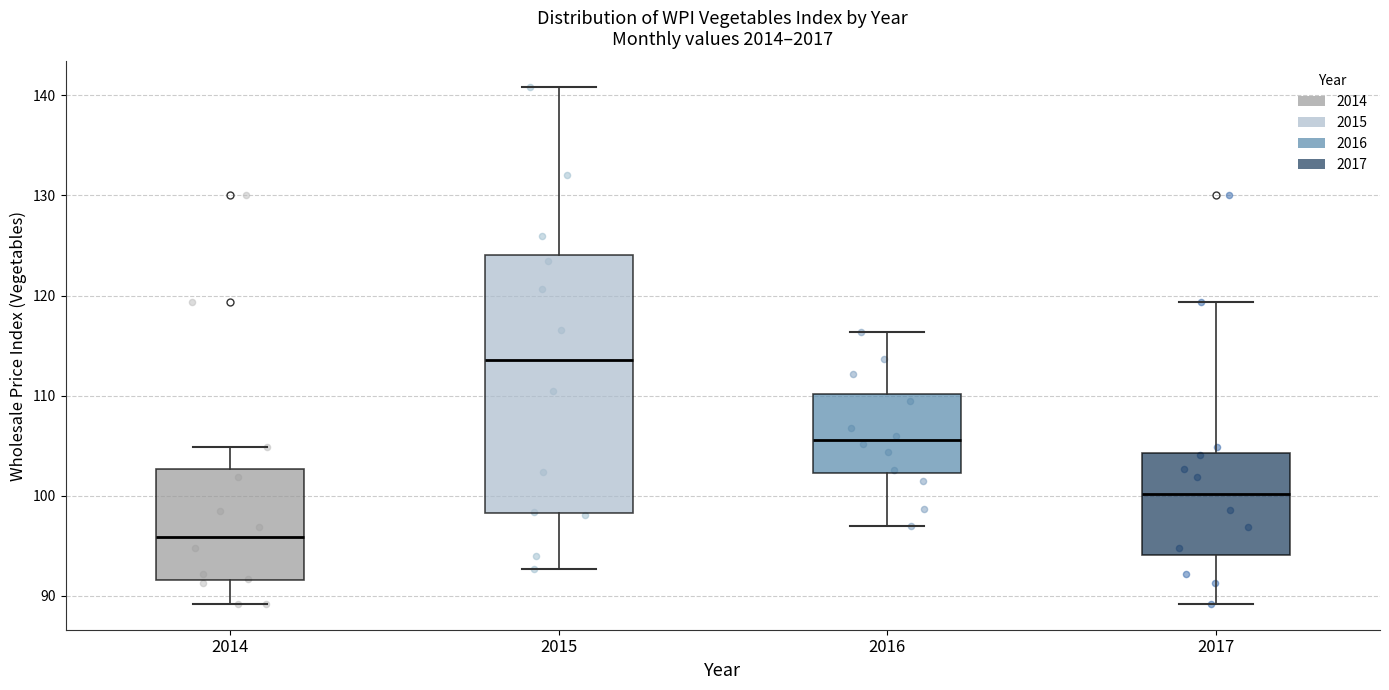

Which box's median line is the lowest?

2014